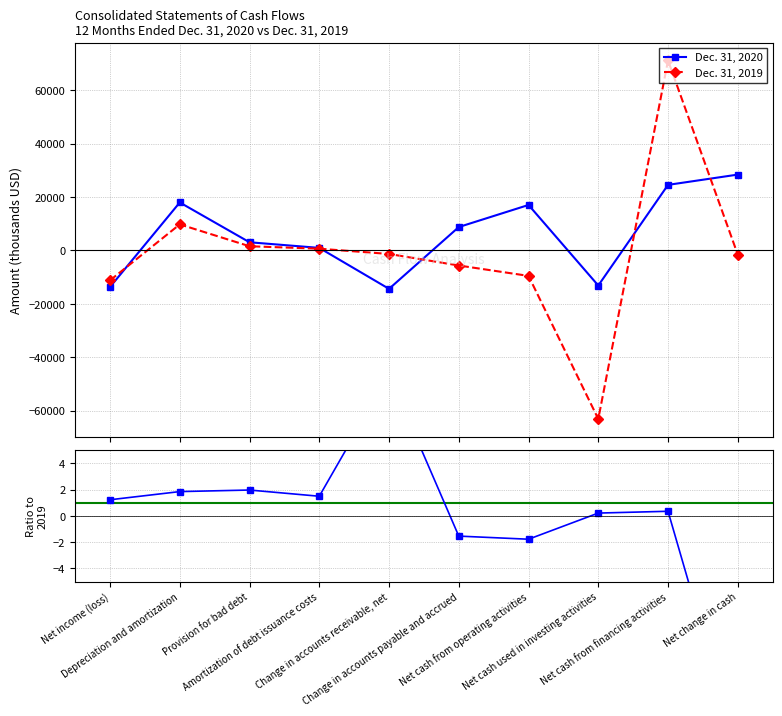

Reading left to right, transcribe all the data shown in this chart.

Dec. 31, 2020: -13714.0	17954.0	3039.0	936.0	-14409.0	8742.0	17011.0	-13161.0	24539.0	28389.0
Dec. 31, 2019: -11230.0	9745.0	1550.0	629.0	-1343.0	-5662.0	-9555.0	-63160.0	71134.0	-1581.0
2020 / 2019: 1.2	1.8	2.0	1.5	10.7	-1.5	-1.8	0.2	0.3	-18.0